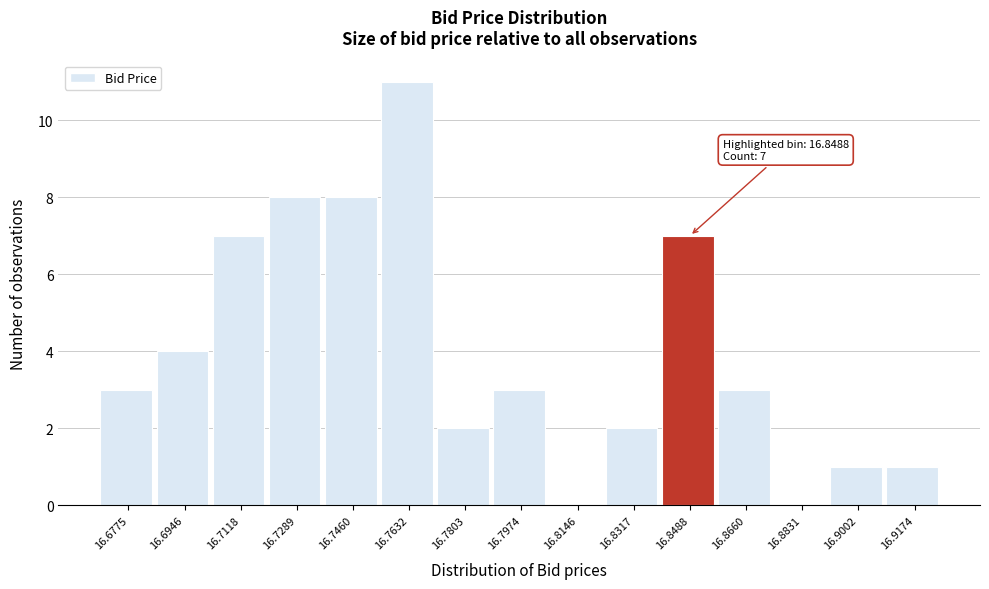

Reading right to left, transcribe all the data shown in this chart.

16.9174=1	16.9002=1	16.8831=0	16.8660=3	16.8488=7	16.8317=2	16.8146=0	16.7974=3	16.7803=2	16.7632=11	16.7460=8	16.7289=8	16.7118=7	16.6946=4	16.6775=3